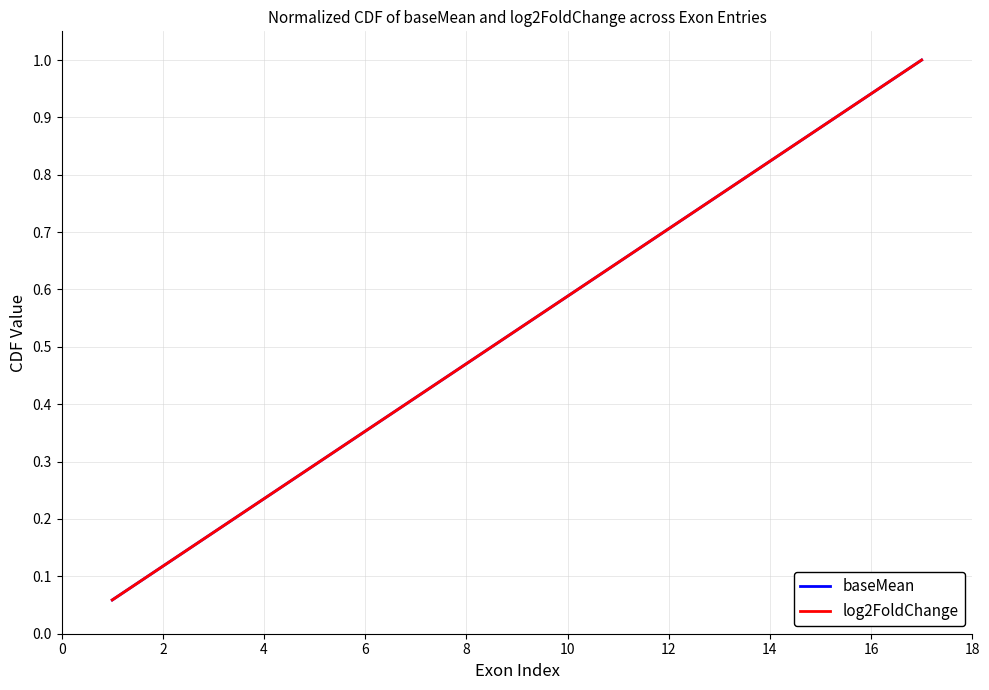

At how many categories does at least one series exceed 0?

17